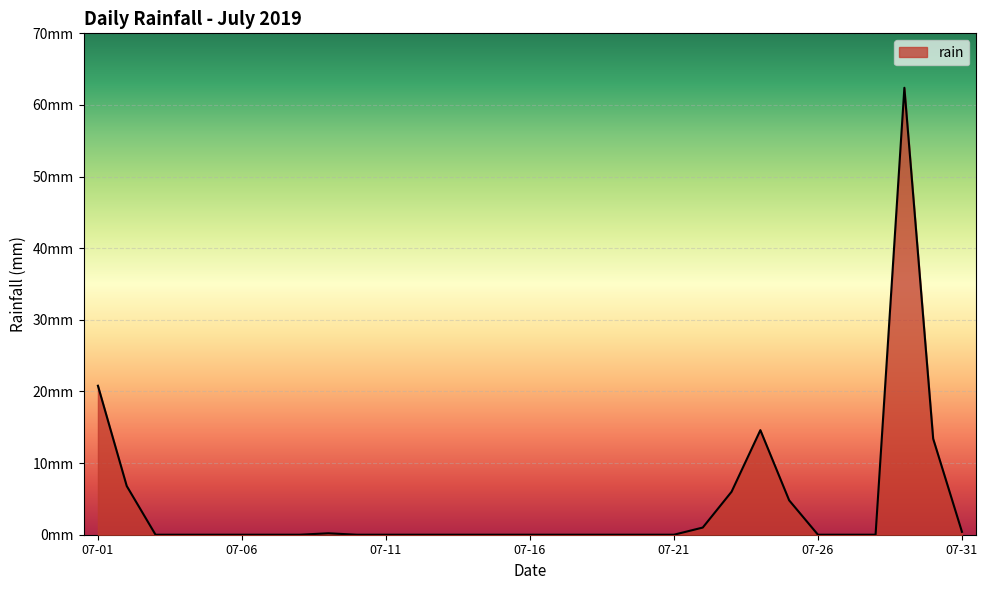

Does the chart display data point markers on the line(s)?

No